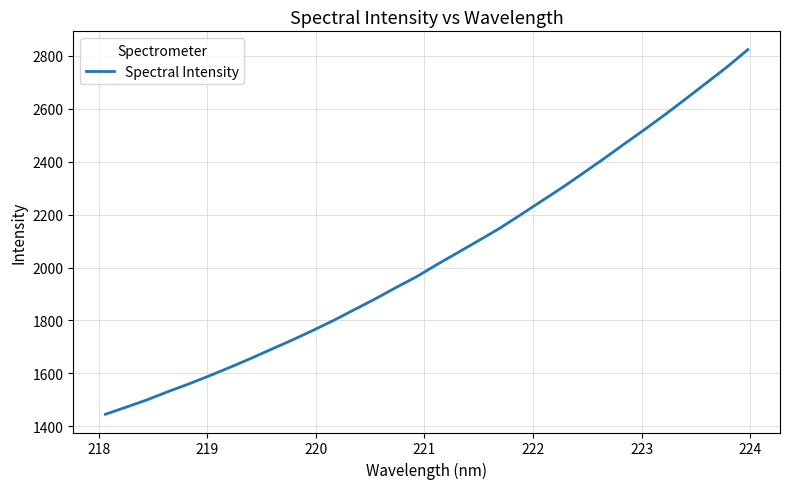

What is the maximum value shown in the chart?

2824.1